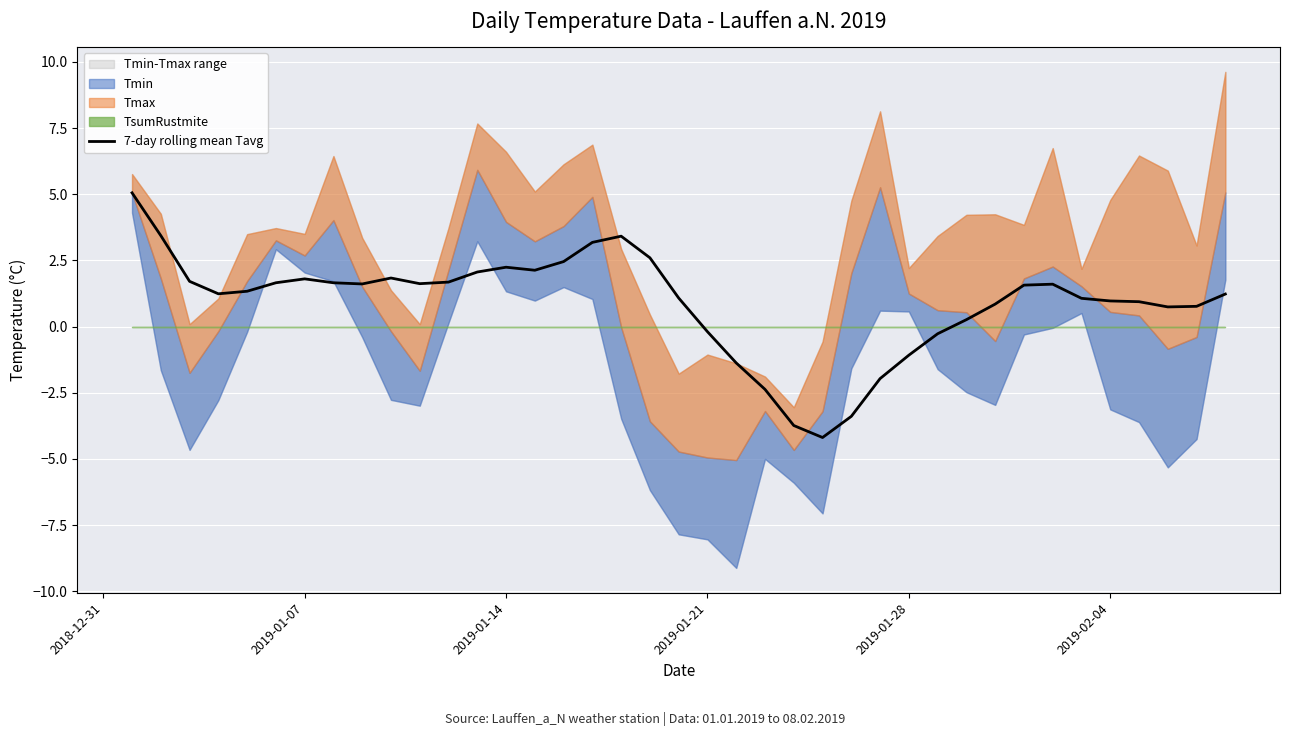

Reading left to right, what are all the values shown in this chart?

5.1	3.4	1.7	1.2	1.3	1.7	1.8	1.7	1.6	1.8	1.6	1.7	2.1	2.2	2.1	2.5	3.2	3.4	2.6	1.1	-0.2	-1.4	-2.4	-3.7	-4.2	-3.4	-2.0	-1.1	-0.3	0.3	0.8	1.6	1.6	1.1	1.0	0.9	0.7	0.8	1.2